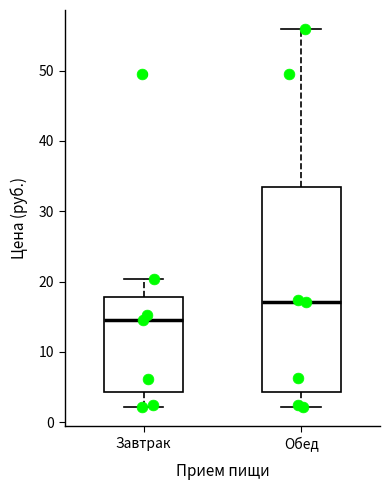

Reading left to right, transcribe this box plot: for each box, give where its median line is, the range the box spans, and where its two whiskers end, as read against the y-axis. The values are not printed on the chart, so give them approximately, as read against the axis.

Завтрак: median 15, box 4 to 18, whiskers 2 to 20
Обед: median 17, box 4 to 33, whiskers 2 to 56